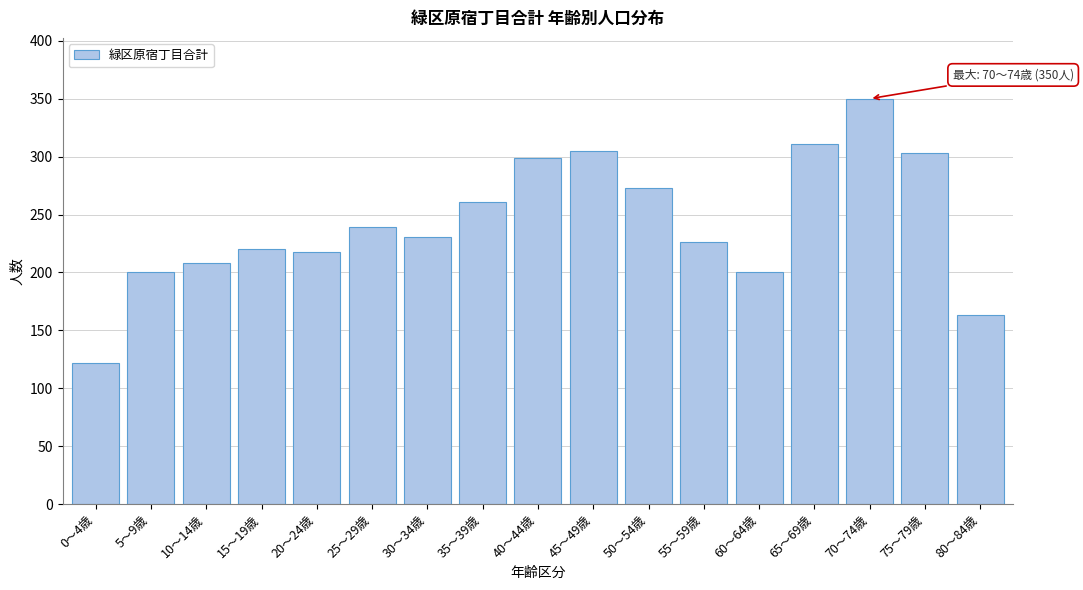

Reading right to left, list all the values displayed in this chart.

163	303	350	311	200	226	273	305	299	261	231	239	218	220	208	200	122